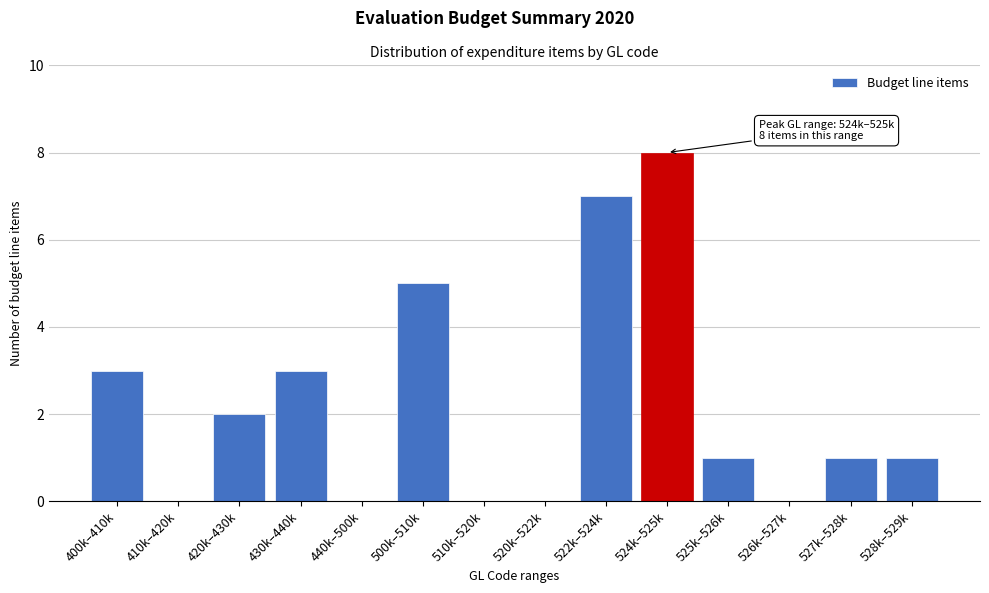

Reading left to right, transcribe all the data shown in this chart.

400k–410k=3	410k–420k=0	420k–430k=2	430k–440k=3	440k–500k=0	500k–510k=5	510k–520k=0	520k–522k=0	522k–524k=7	524k–525k=8	525k–526k=1	526k–527k=0	527k–528k=1	528k–529k=1